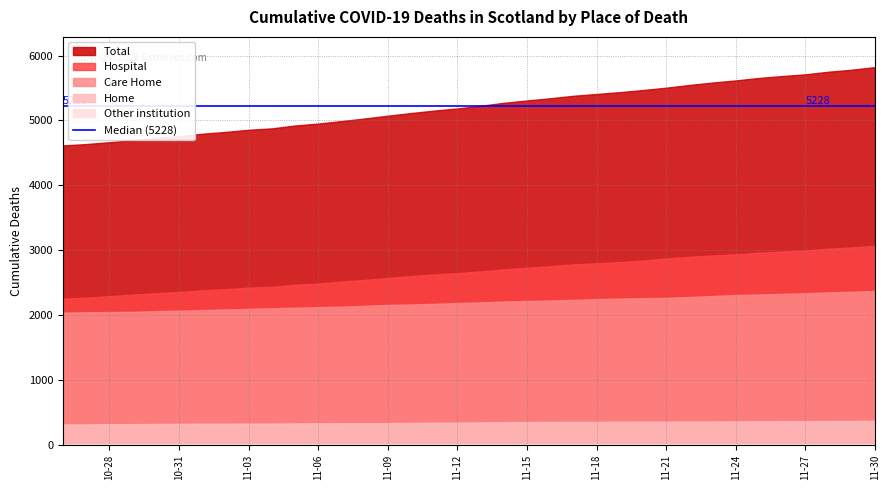

True or false: Home and Other institution cross at least once.

False